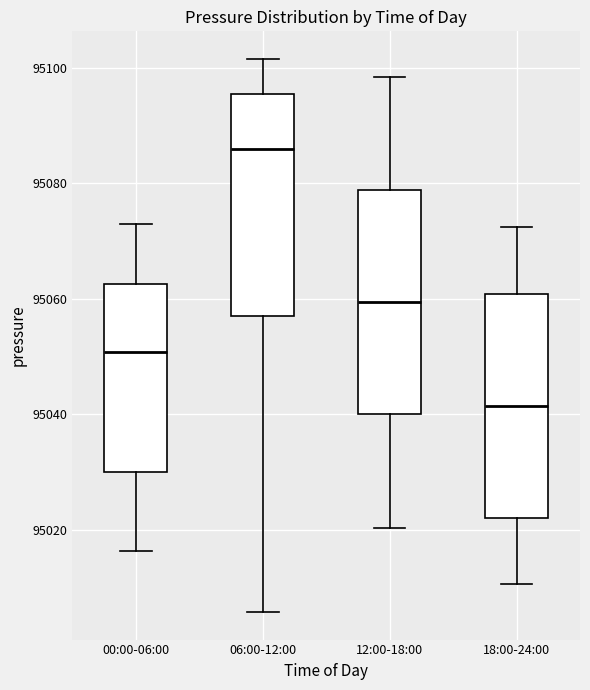

Reading left to right, read every box against the y-axis: the position of its median line, the range the box covers, and the ends of its whiskers. The values are not printed on the chart, so give them approximately, as read against the axis.

00:00-06:00: median 95050, box 95030 to 95062, whiskers 95016 to 95072
06:00-12:00: median 95086, box 95058 to 95096, whiskers 95006 to 95102
12:00-18:00: median 95060, box 95040 to 95078, whiskers 95020 to 95098
18:00-24:00: median 95042, box 95022 to 95060, whiskers 95010 to 95072